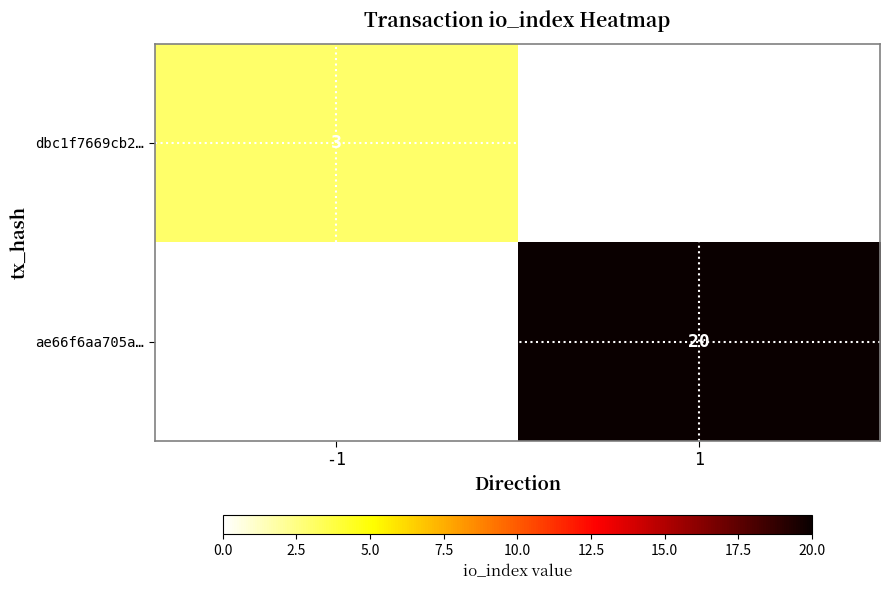

The dbc1f7669cb2… series shows 5 at -1. True or false?

False